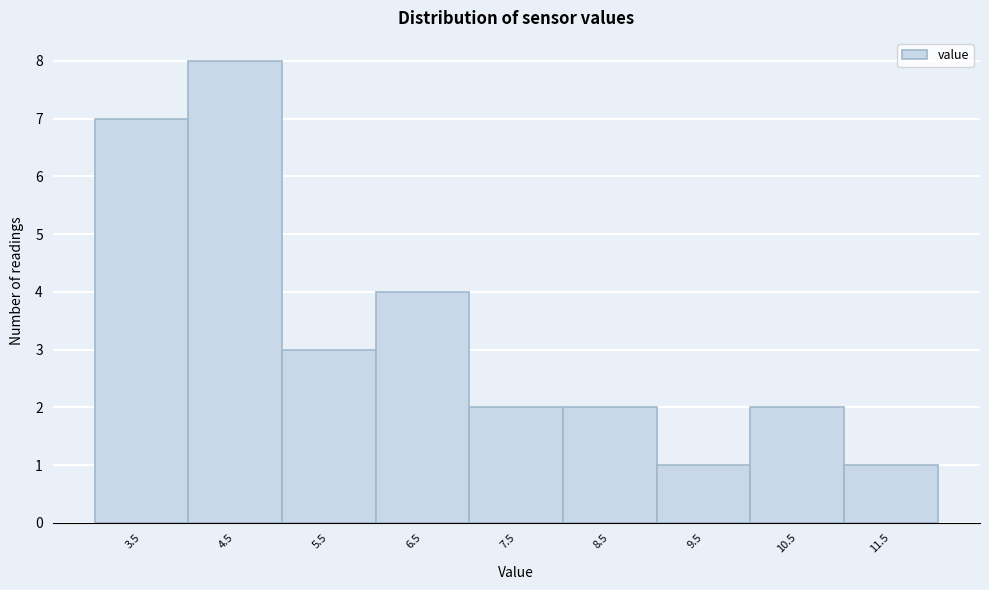

Reading left to right, list all the values displayed in this chart.

7	8	3	4	2	2	1	2	1